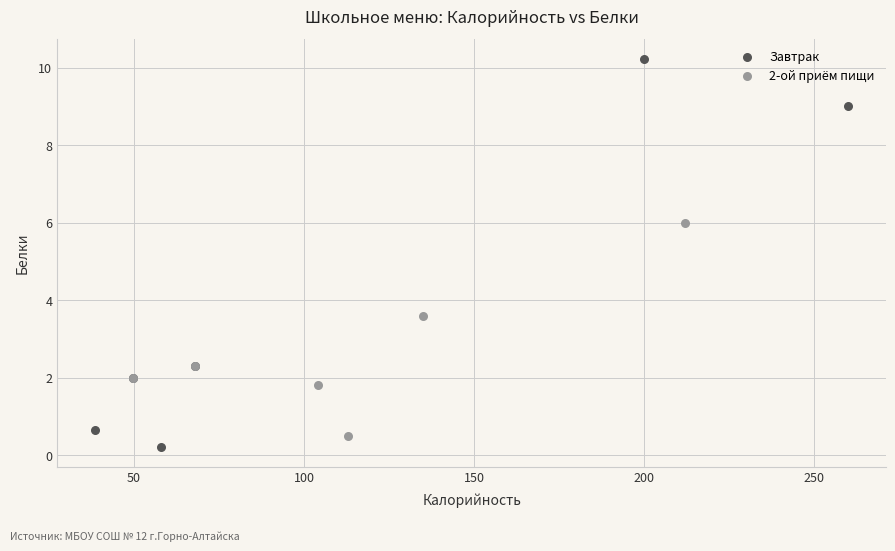

Which series has the largest Y range (max minus min)?

Завтрак